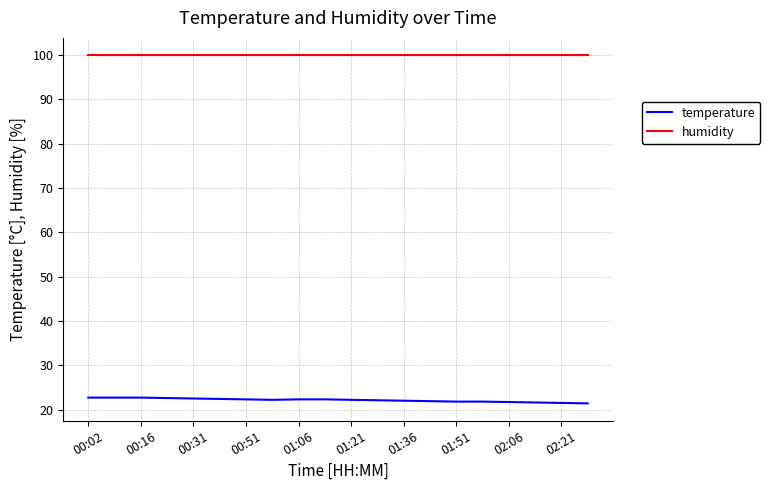

Which series has the largest total across all categories?

humidity